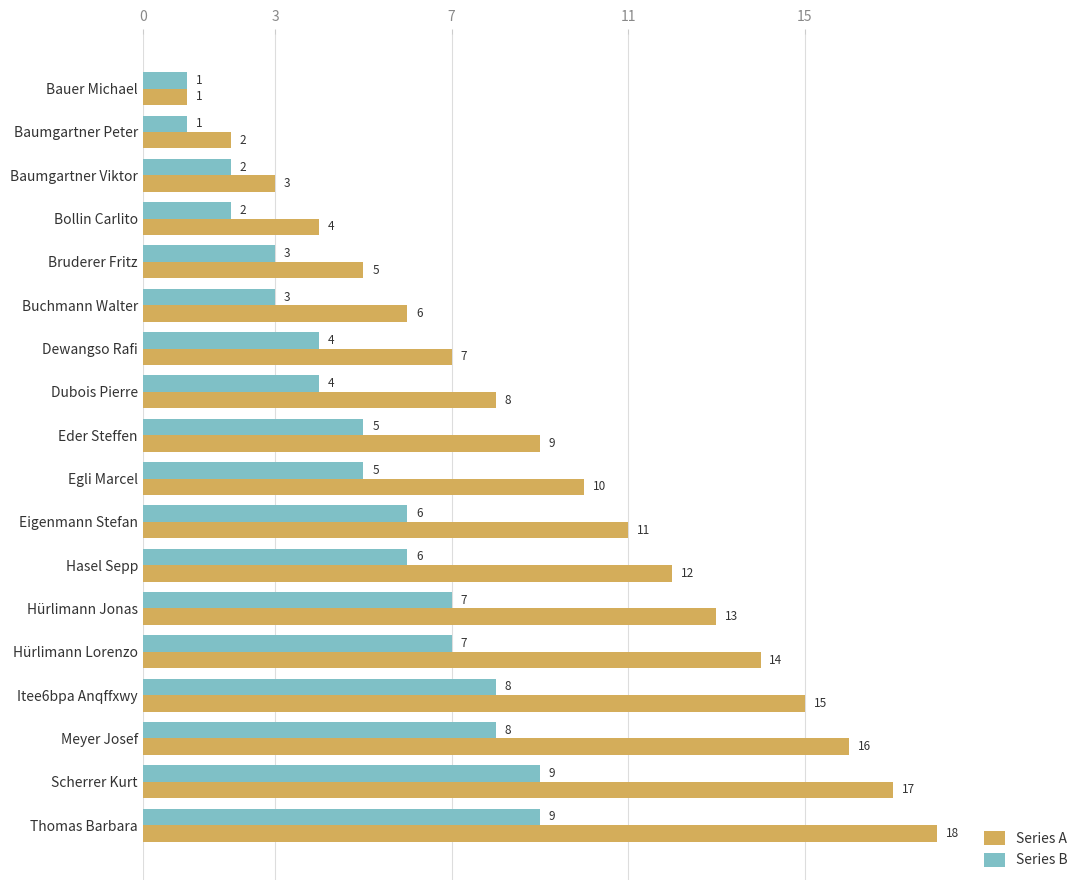

Is it true that Series B equals 3 at Thomas Barbara?

False